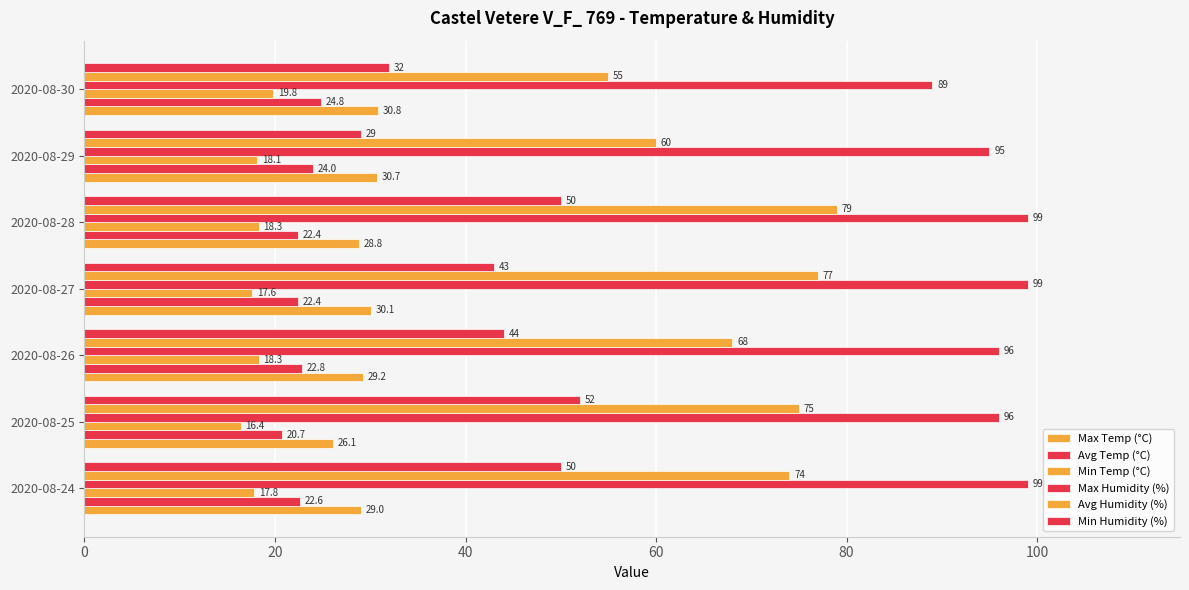

At how many categories does at least one series exceed 29?

7